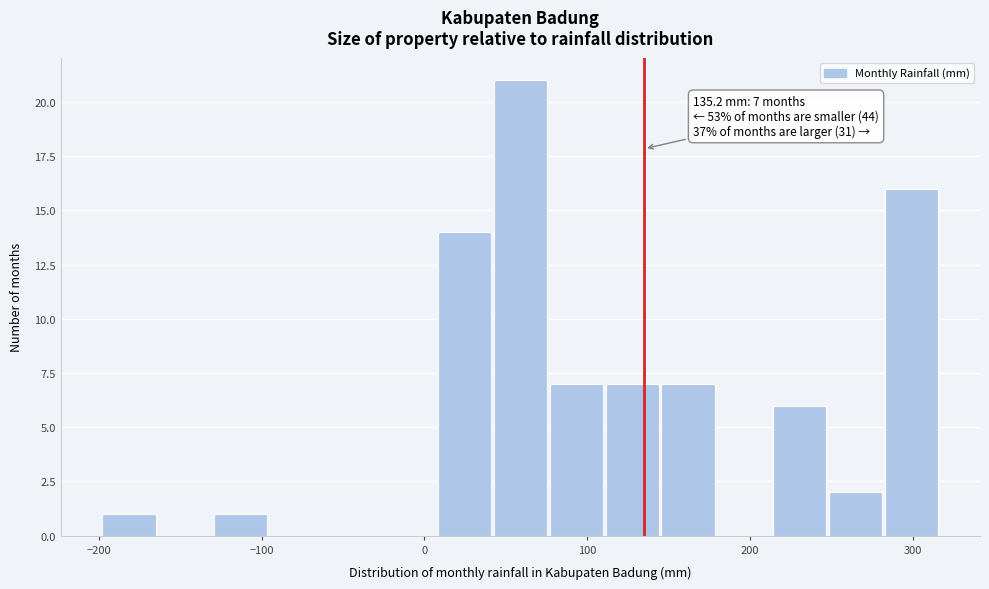

Read against the x-axis, roughly where is the centre of the tallest bar?

60